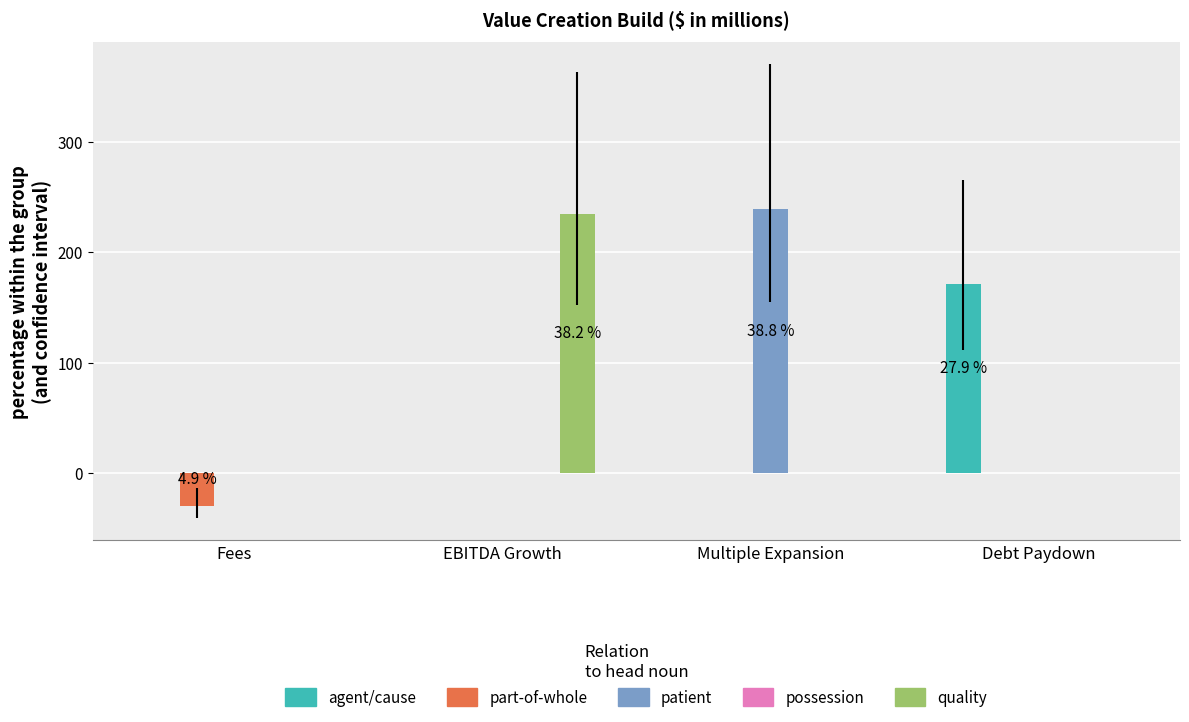

What is the total value across all series at Fees?

-29.9